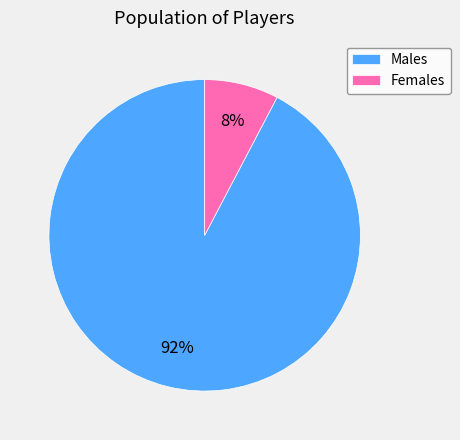

Between Males and Females, which is larger?

Males